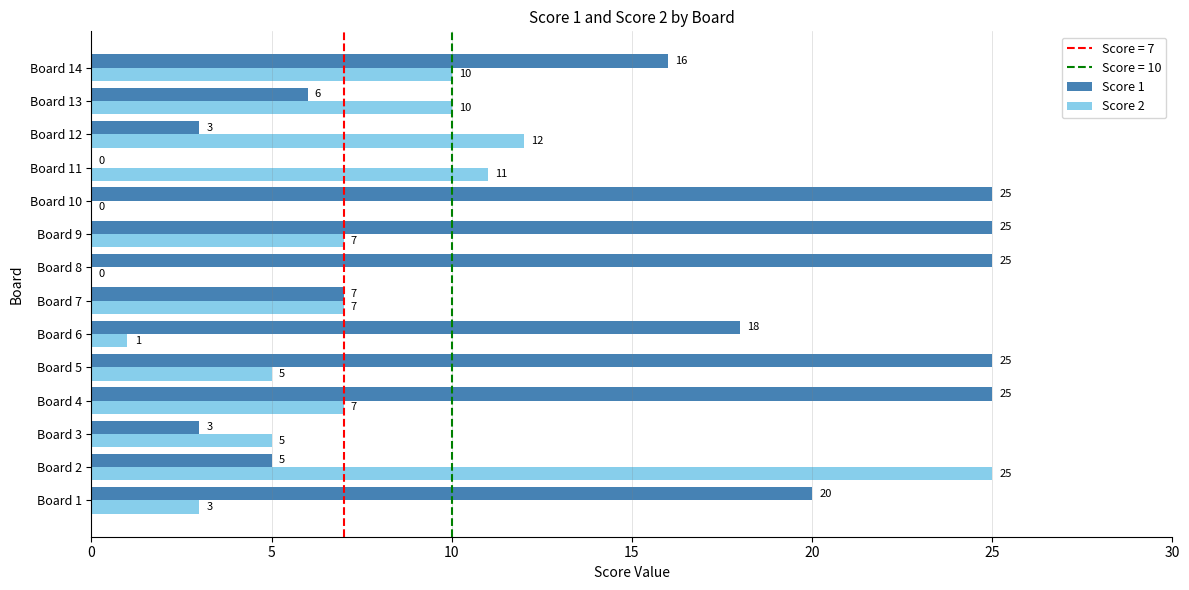

The Score 1 series shows 8 at Board 2. True or false?

False